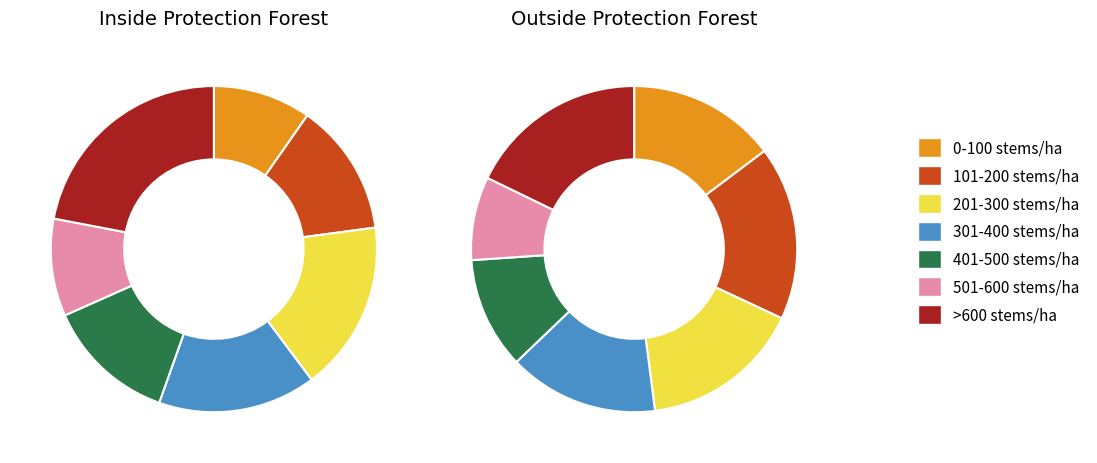

What is the spread (max minus min) of values at 201-300 stems/ha?

42.9